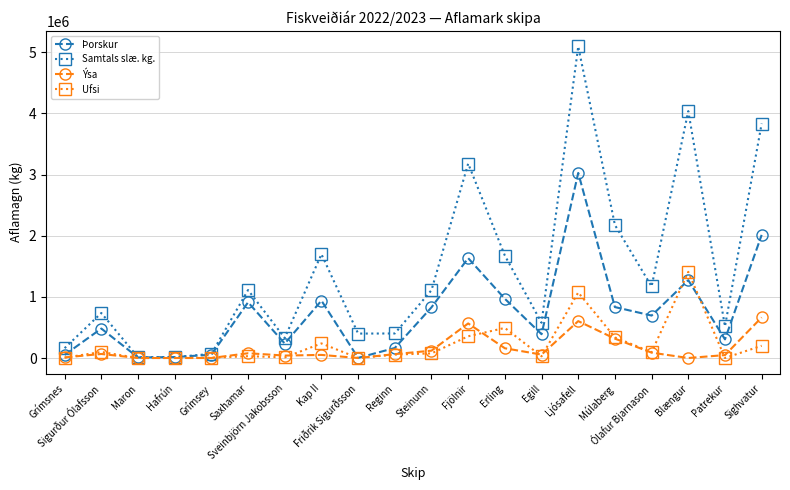

What are all the series names shown in the legend?

Þorskur, Samtals slæ. kg., Ýsa, Ufsi